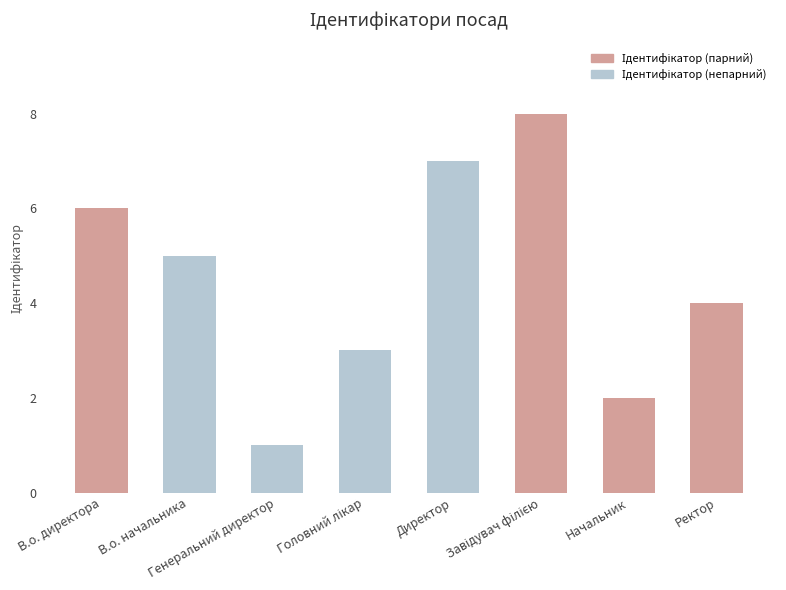

What is the sum of all values?

36